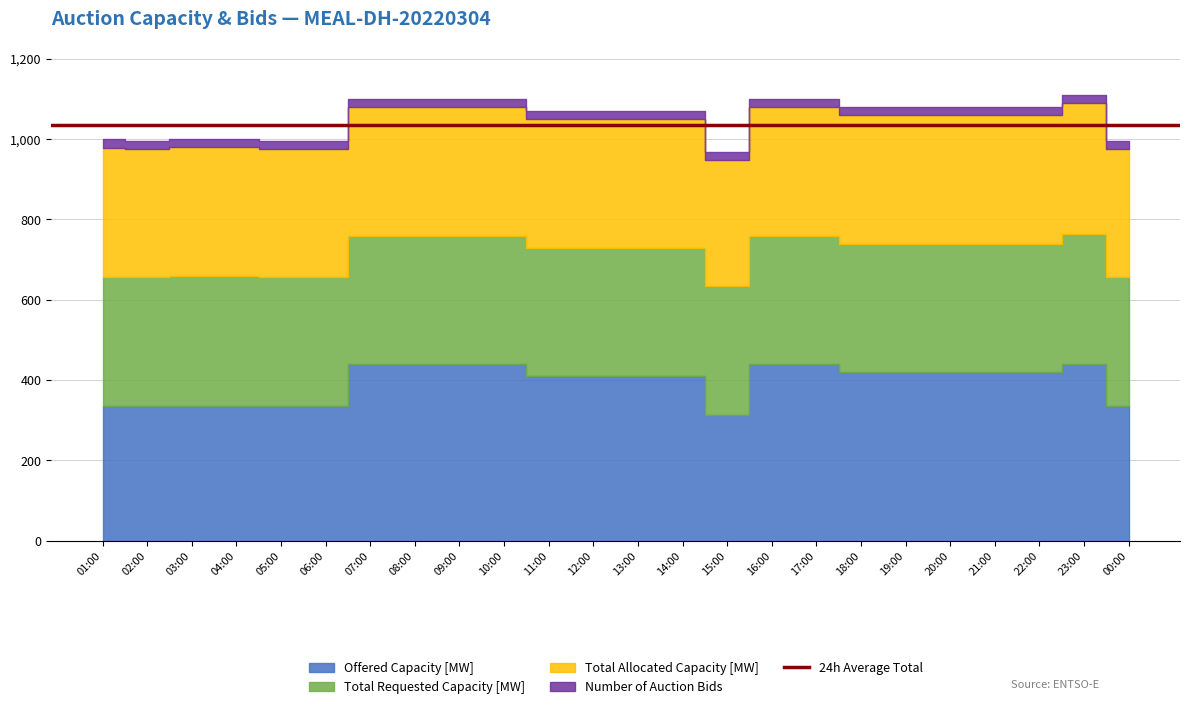

Reading left to right, extract all data points from this chart.

Offered Capacity [MW]: 01:00=336	02:00=336	03:00=336	04:00=336	05:00=336	06:00=336	07:00=439	08:00=439	09:00=439	10:00=439	11:00=409	12:00=409	13:00=409	14:00=409	15:00=314	16:00=439	17:00=439	18:00=419	19:00=419	20:00=419	21:00=419	22:00=419	23:00=439	00:00=336
Total Requested Capacity [MW]: 01:00=321	02:00=320	03:00=322	04:00=322	05:00=320	06:00=320	07:00=320	08:00=320	09:00=320	10:00=320	11:00=320	12:00=320	13:00=320	14:00=320	15:00=320	16:00=320	17:00=320	18:00=320	19:00=320	20:00=320	21:00=320	22:00=320	23:00=325	00:00=320
Total Allocated Capacity [MW]: 01:00=321	02:00=320	03:00=322	04:00=322	05:00=320	06:00=320	07:00=320	08:00=320	09:00=320	10:00=320	11:00=320	12:00=320	13:00=320	14:00=320	15:00=314	16:00=320	17:00=320	18:00=320	19:00=320	20:00=320	21:00=320	22:00=320	23:00=325	00:00=320
Number of Auction Bids: 01:00=21	02:00=20	03:00=21	04:00=21	05:00=20	06:00=20	07:00=20	08:00=20	09:00=20	10:00=20	11:00=20	12:00=20	13:00=20	14:00=20	15:00=20	16:00=20	17:00=20	18:00=20	19:00=20	20:00=20	21:00=20	22:00=20	23:00=21	00:00=20